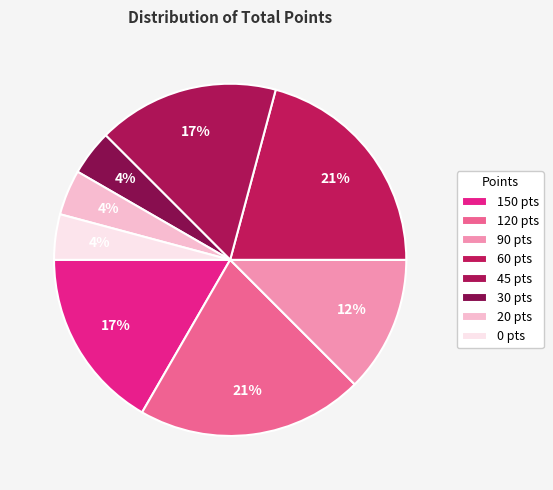

How many segments does this pie chart have?

8